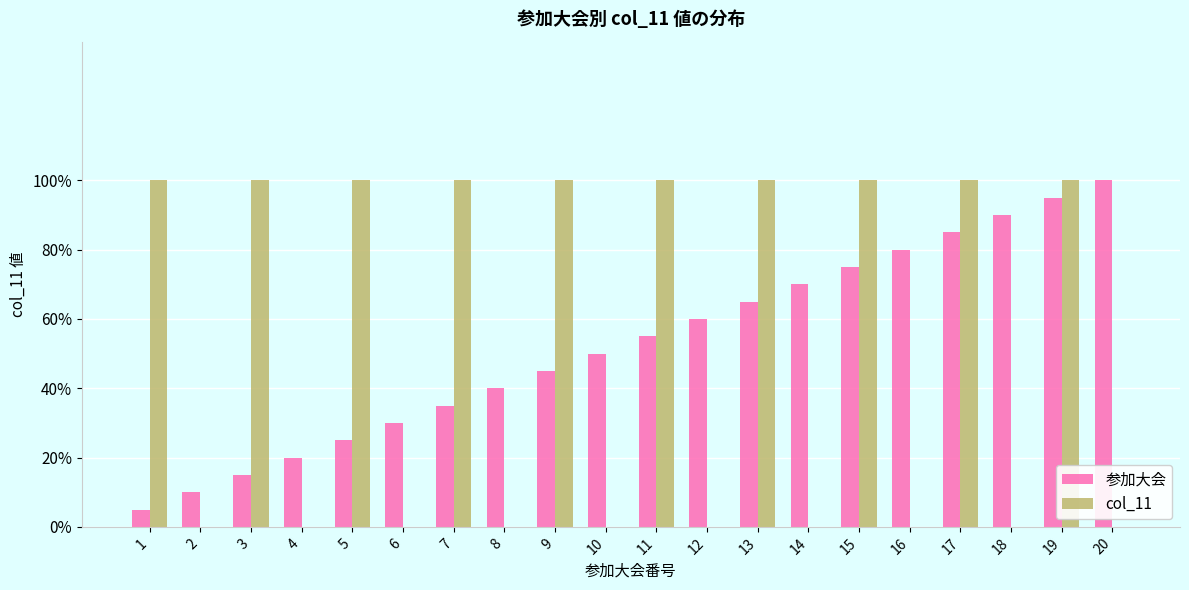

At which category does the chart reach its peak across all series?

20